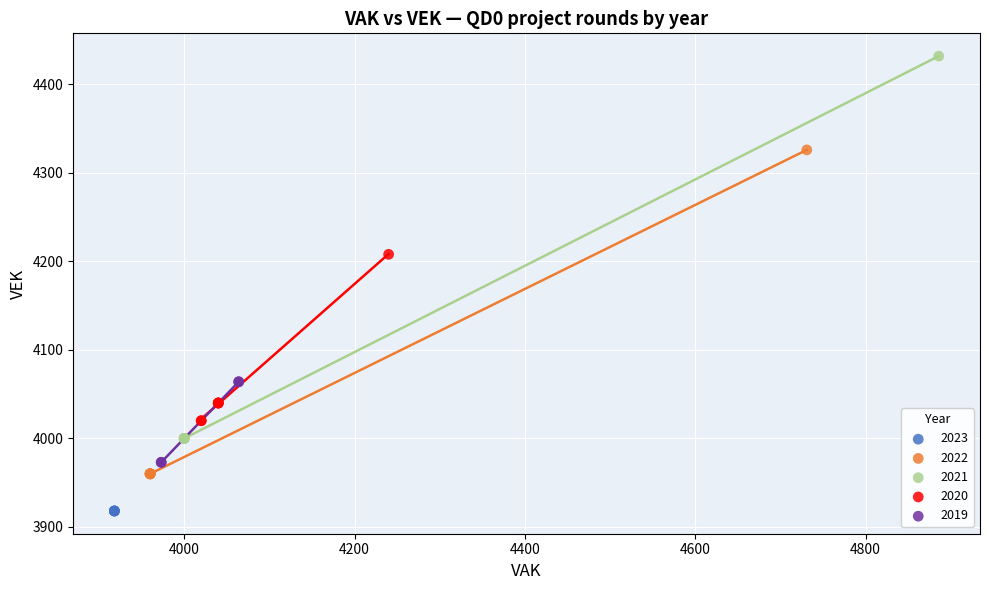

Which series reaches the maximum Y coordinate?

2021